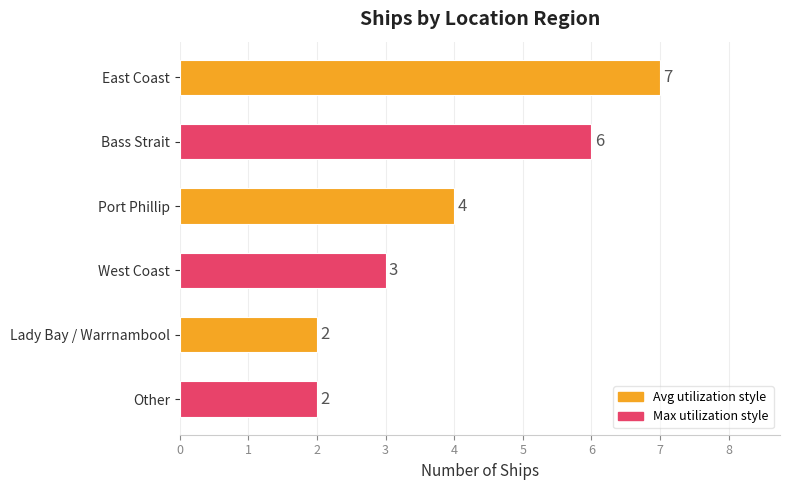

True or false: the data shows 1 at West Coast.

False